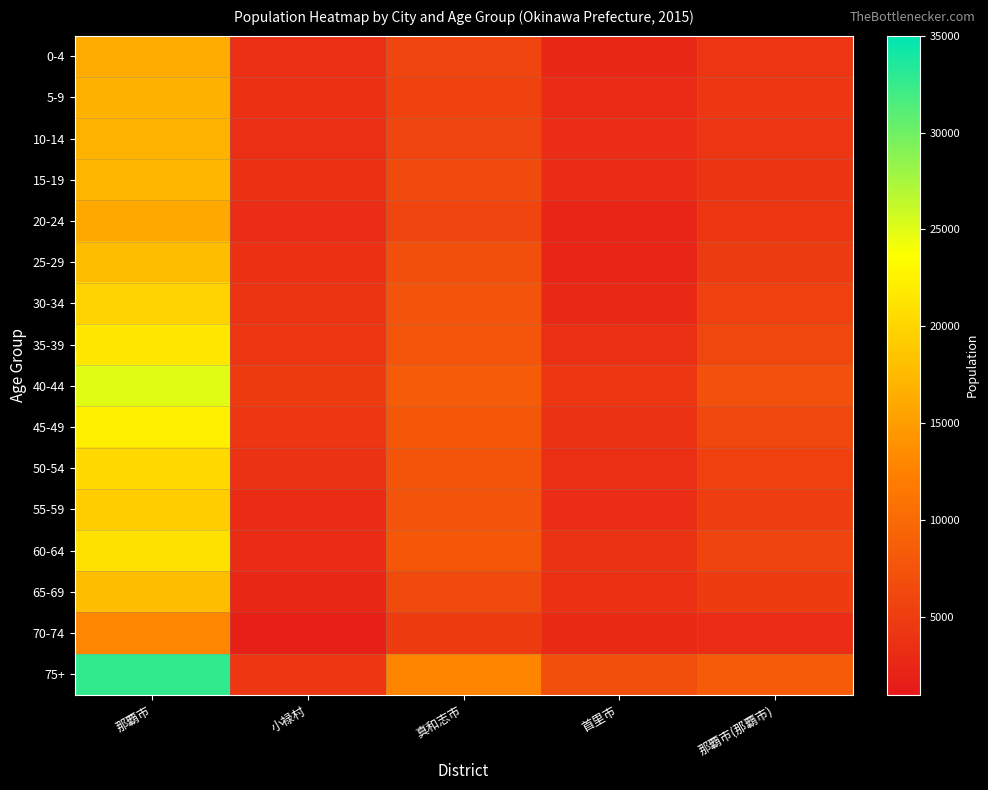

Rank the series at 小禄村 from lowest to highest value.

70-74, 65-69, 60-64, 55-59, 20-24, 10-14, 0-4, 15-19, 5-9, 25-29, 50-54, 30-34, 35-39, 45-49, 75+, 40-44